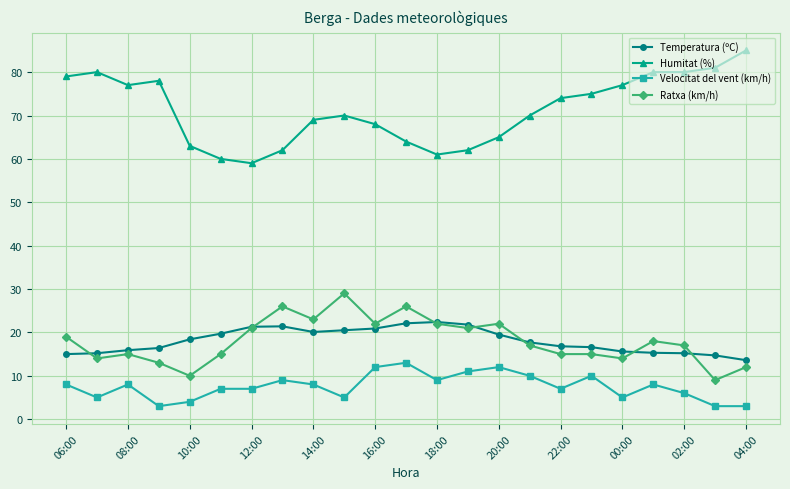

True or false: Humitat (%) has more than 2 interior local peaks.

True